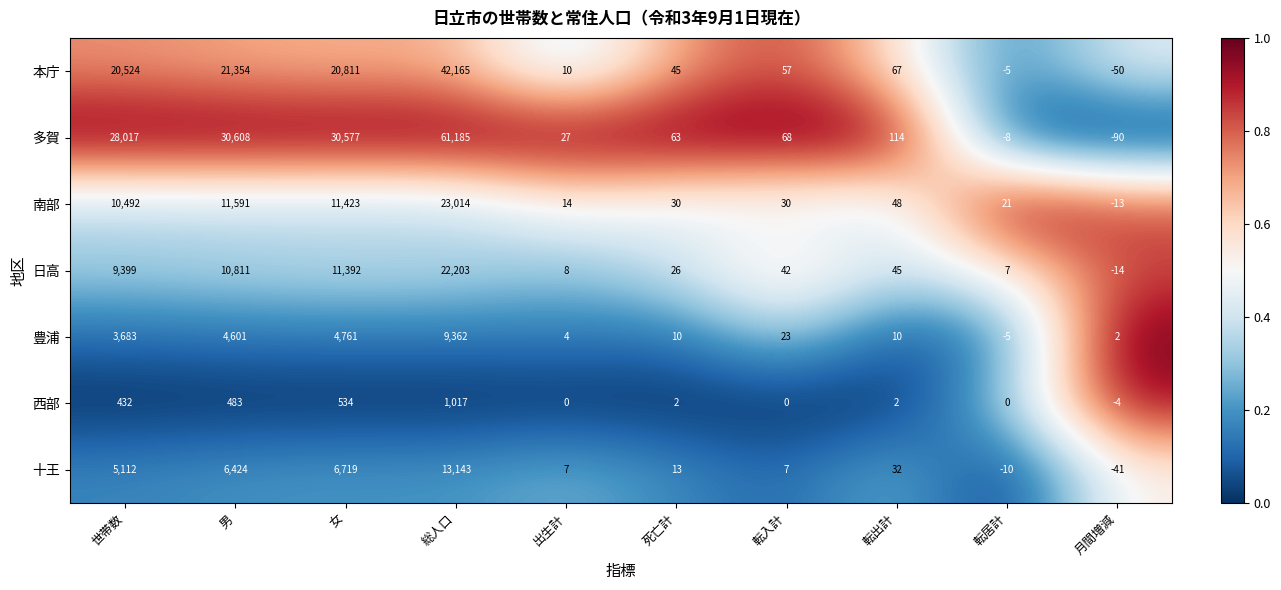

Count the number of categories in the chart.

10